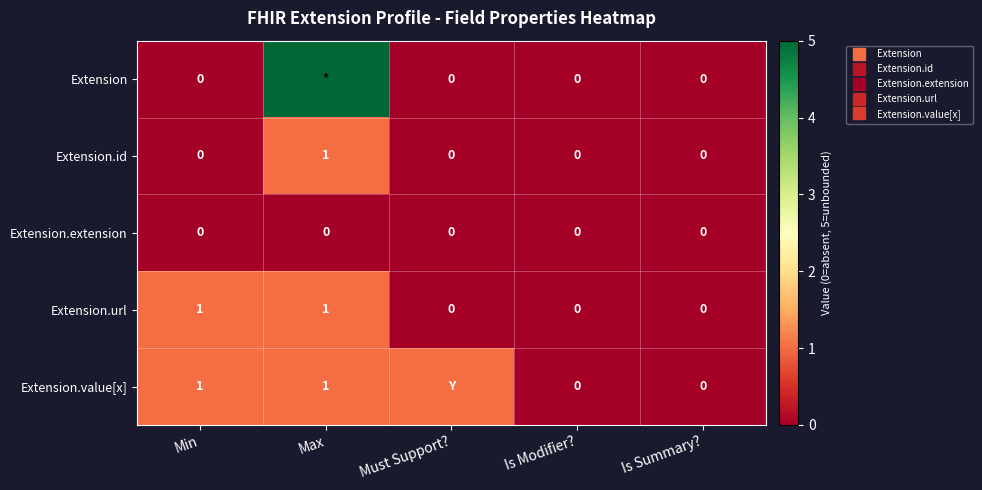

How many Extension.url values are between 0 and 1?

5